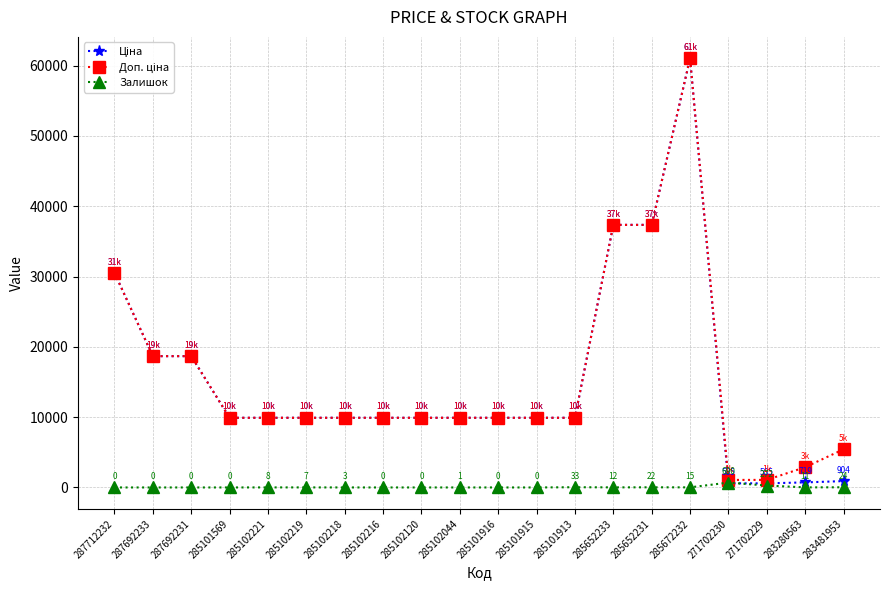

What is the maximum value shown in the chart?

61024.7